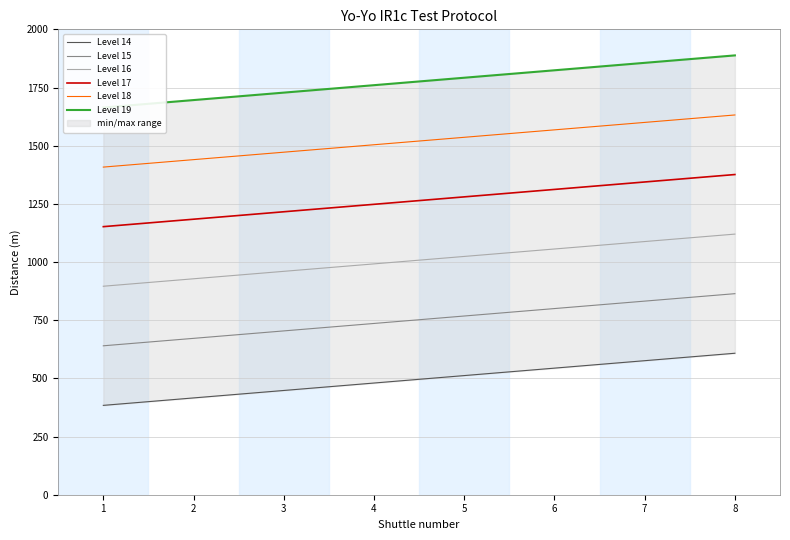

List the series in order of their peak value, lowest first.

Level 14, Level 15, Level 16, Level 17, Level 18, Level 19